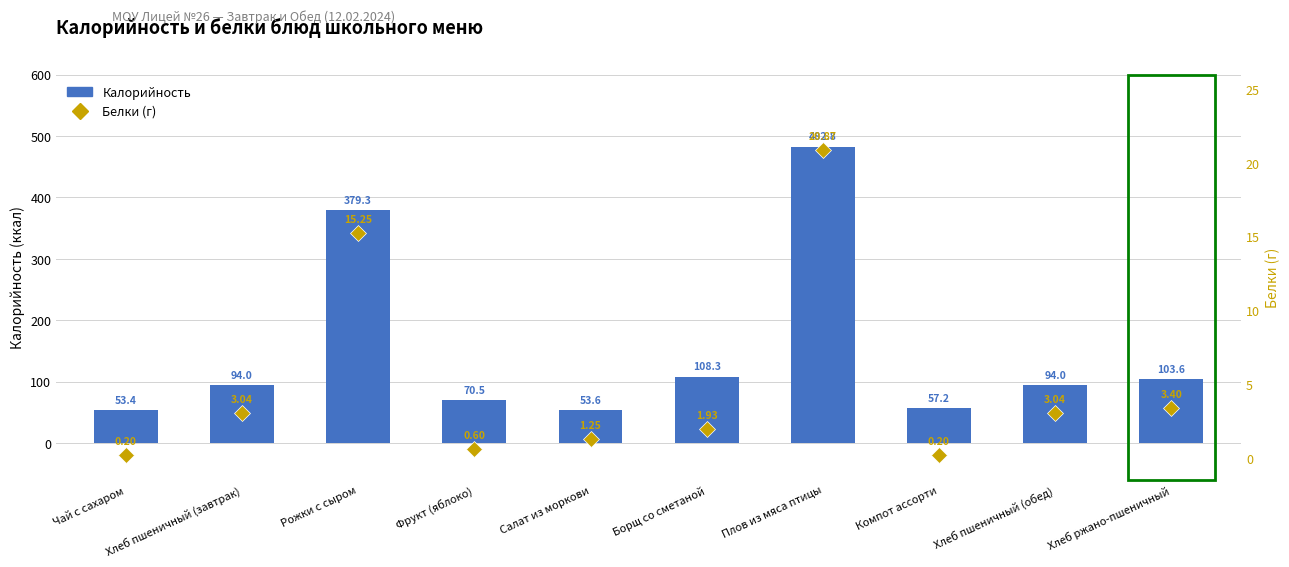

Where is Белки nearest to the value 10?

Рожки с сыром